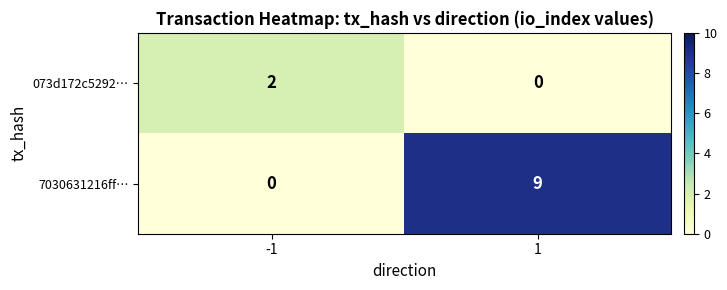

What is the spread (max minus min) of values at -1?

2